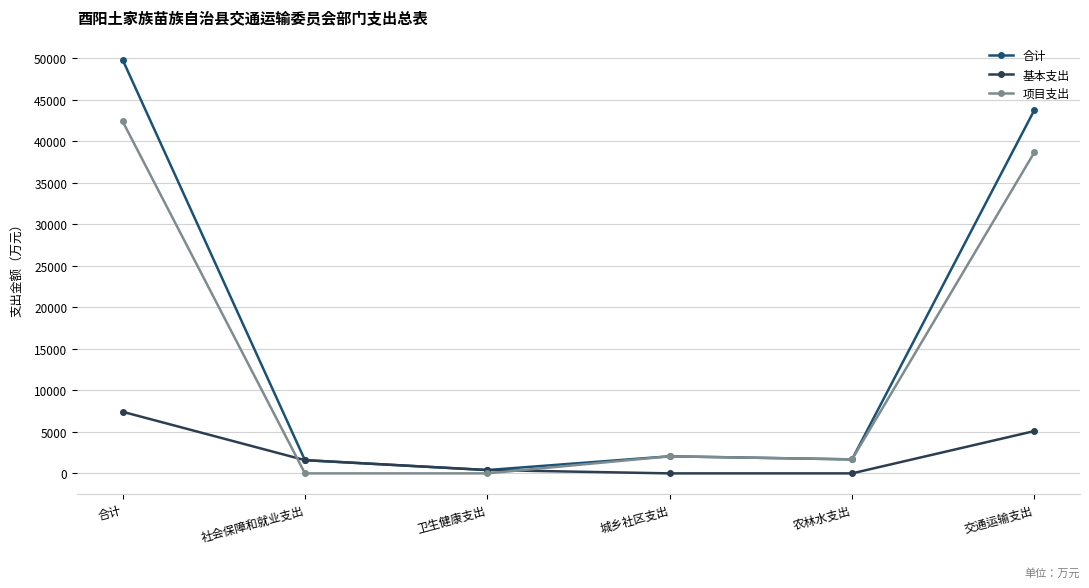

Is it true that 基本支出 equals -3130.8 at 农林水支出?

False